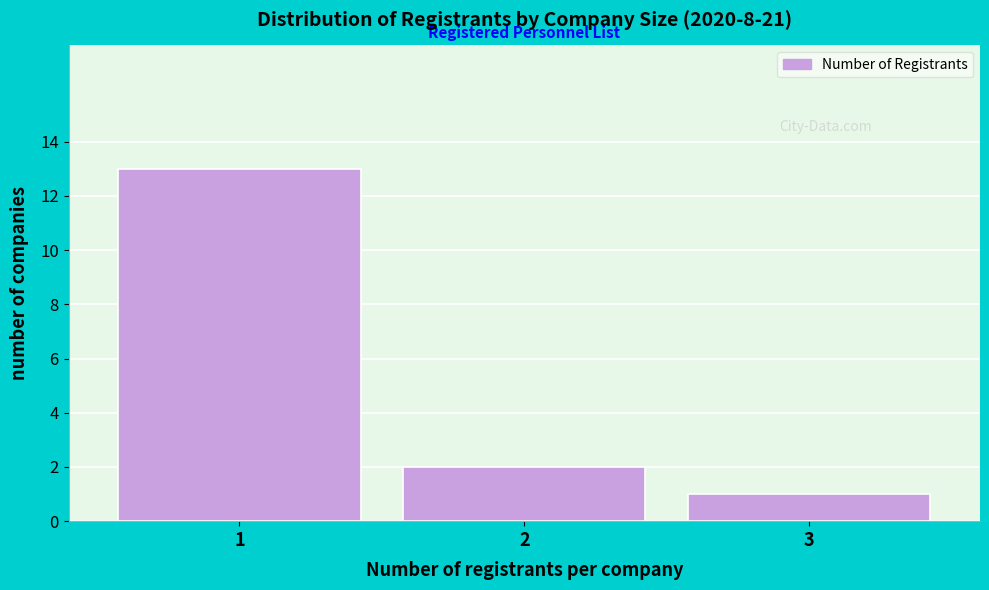

Reading left to right, extract all data points from this chart.

1=13	2=2	3=1